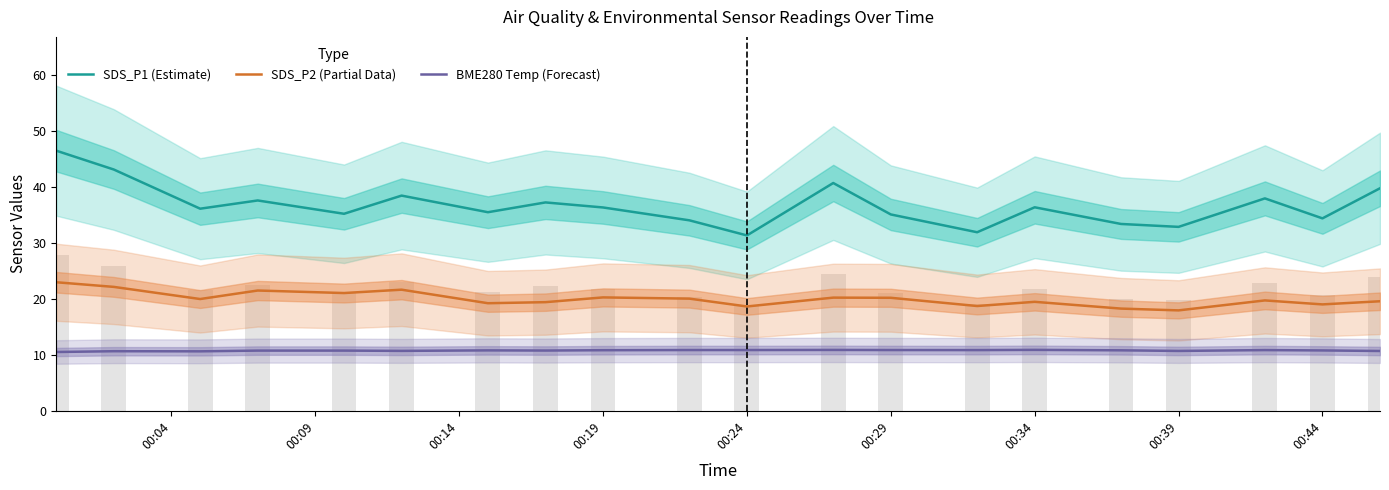

Does the chart contain stacked bars?

No